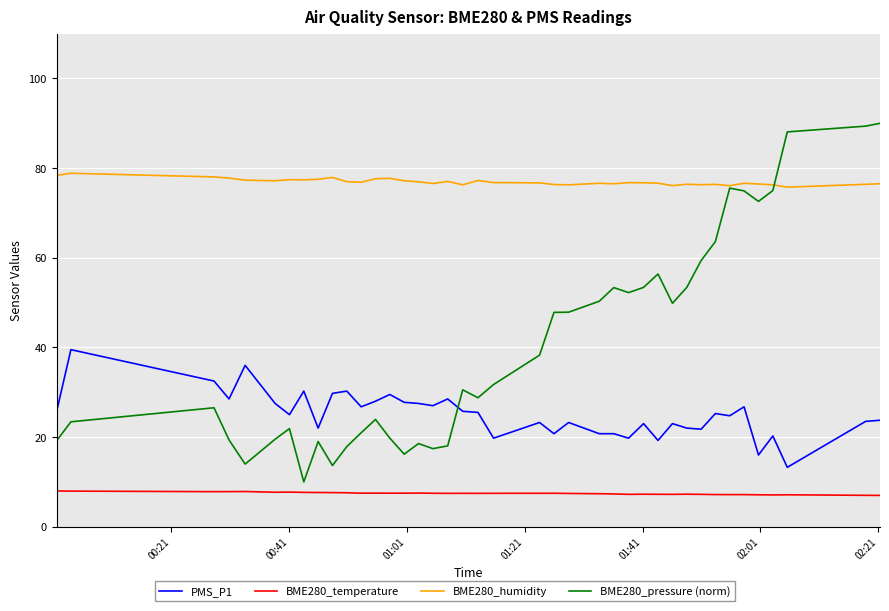

What are all the series names shown in the legend?

PMS_P1, BME280_temperature, BME280_humidity, BME280_pressure (norm)